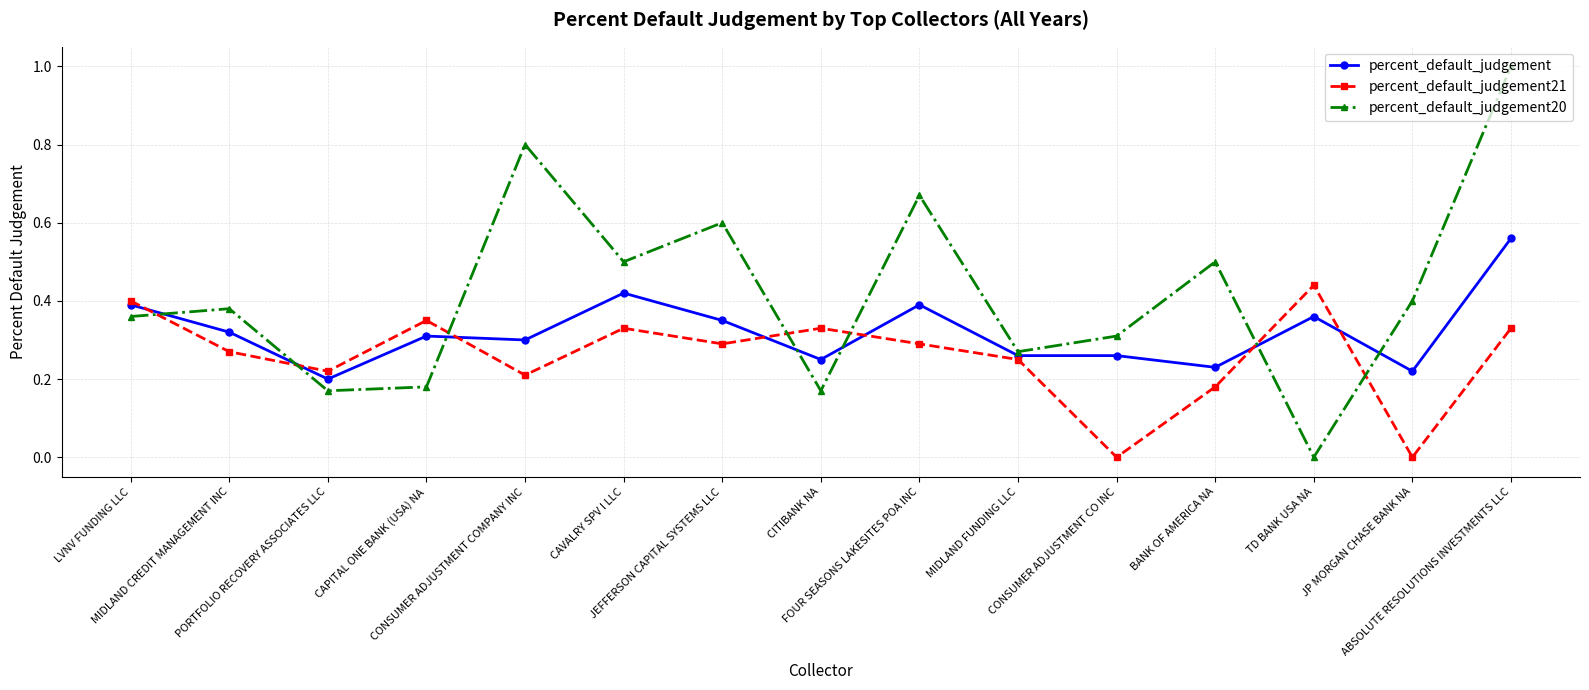

How many values in the percent_default_judgement20 series exceed 0?

14